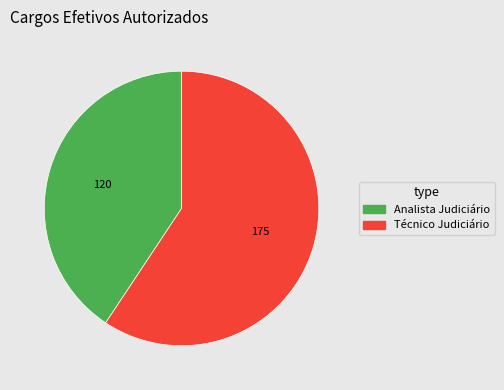

Is there any slice that represents more than half of the pie?

Yes